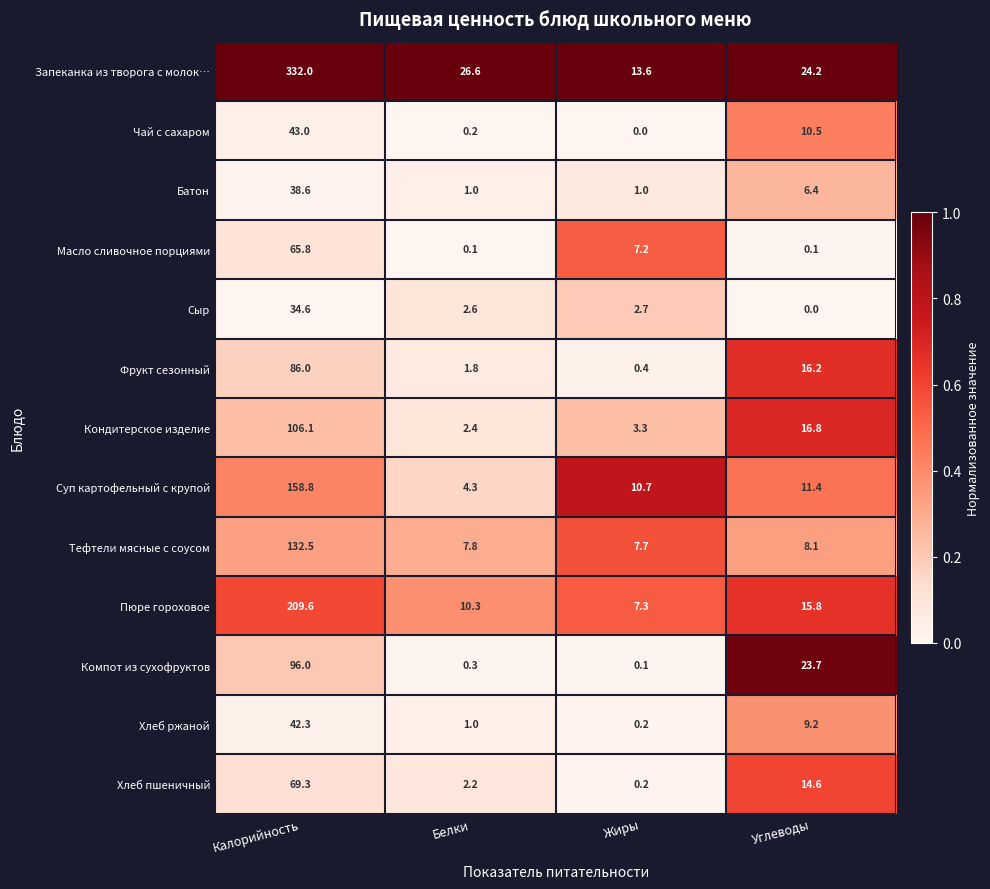

The value of Батон at Белки is 1.0. True or false?

True